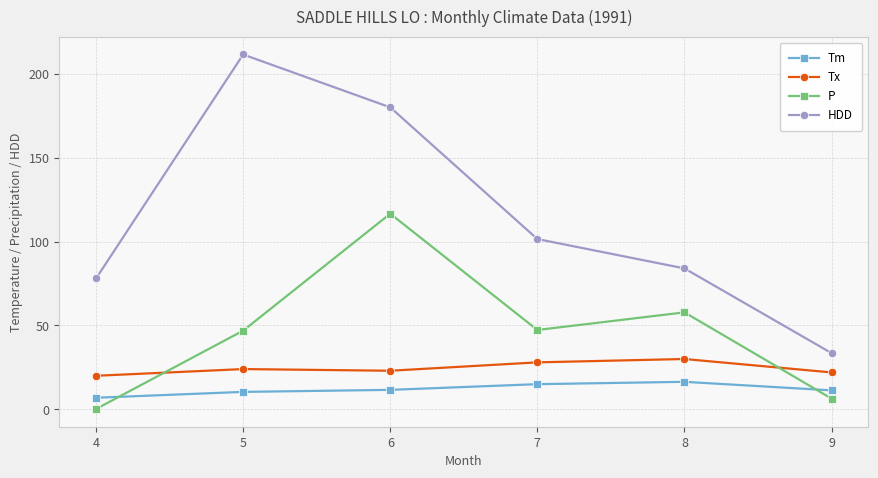

What is the greatest value displayed?

211.5